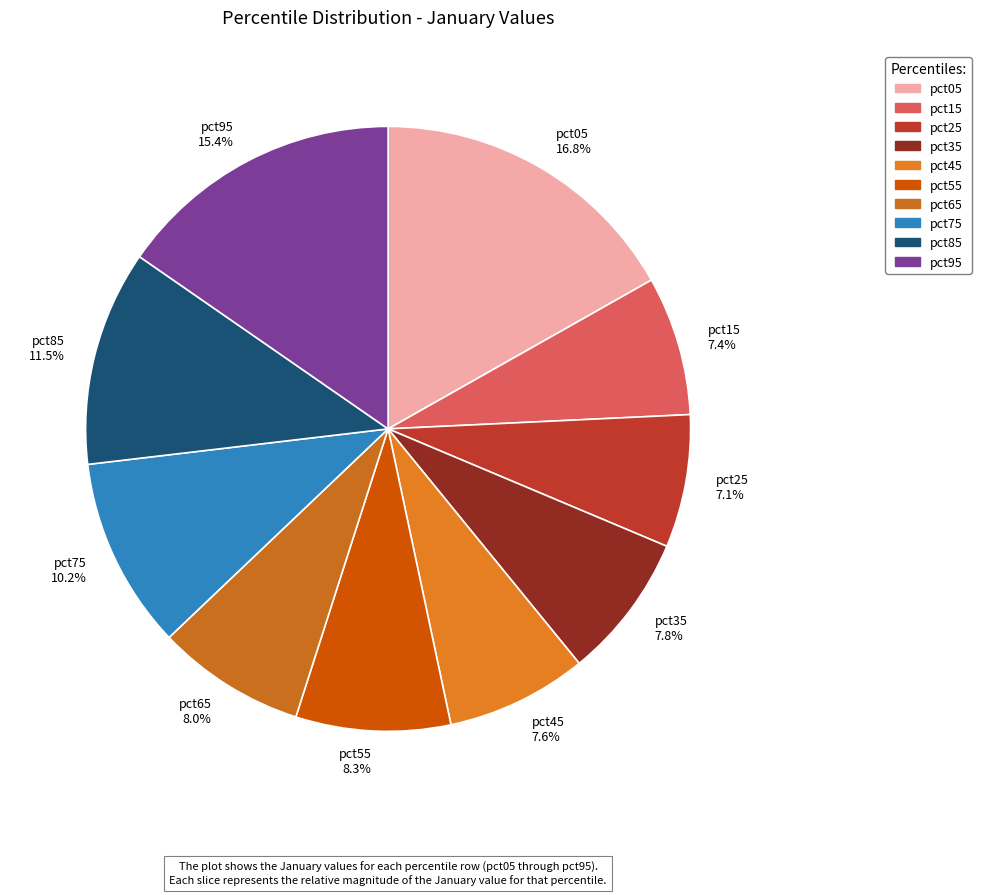

Does pct75 10.2% account for over 50% of the chart?

No